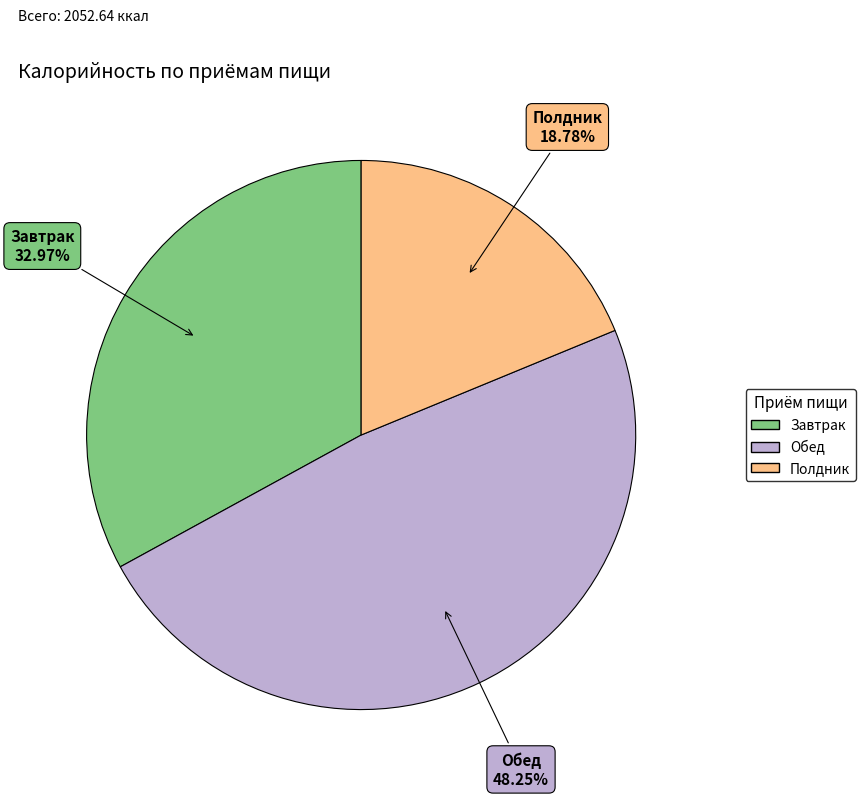

To the nearest percent, what is the average slice percentage?

33%